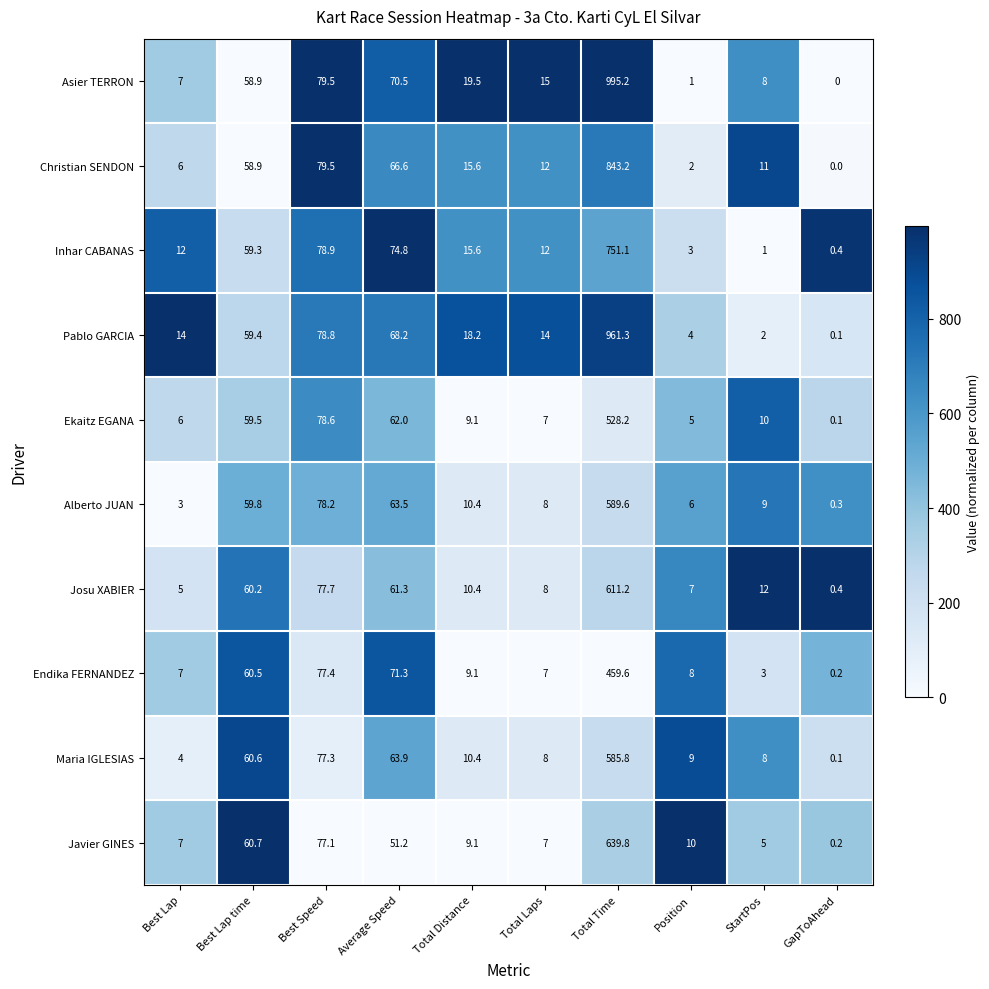

Which series changed the most between Best Lap and Best Lap time?

Alberto JUAN